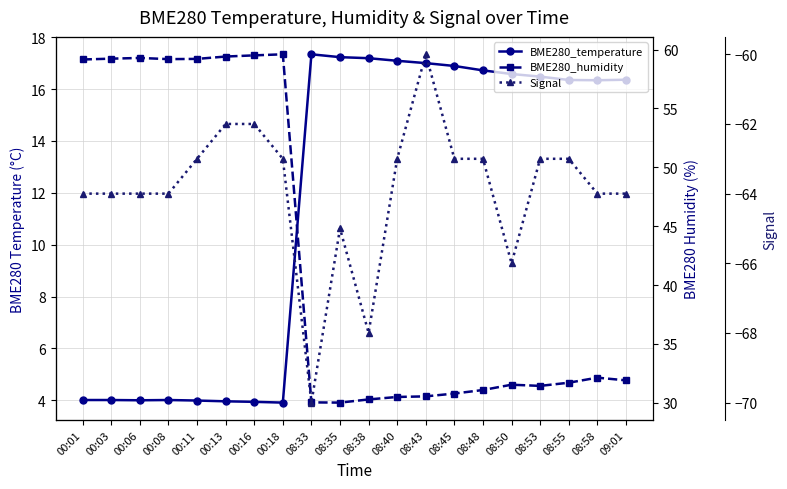

The value of BME280_humidity at 00:11 is 59.2. True or false?

True